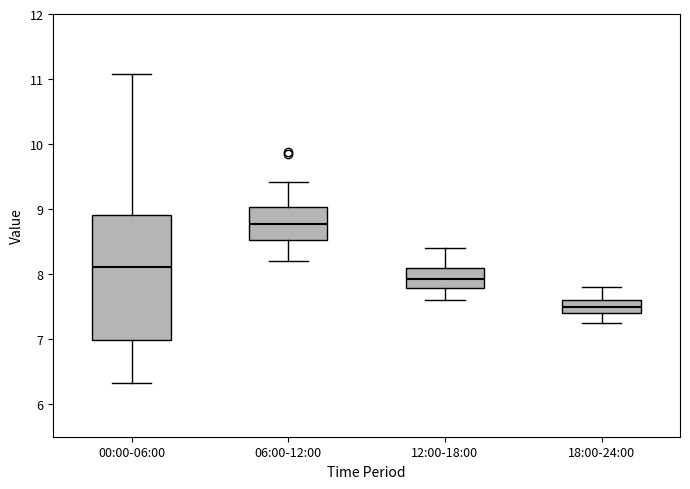

Comparing the boxes themselves (not the whiskers), which one is the tallest?

00:00-06:00